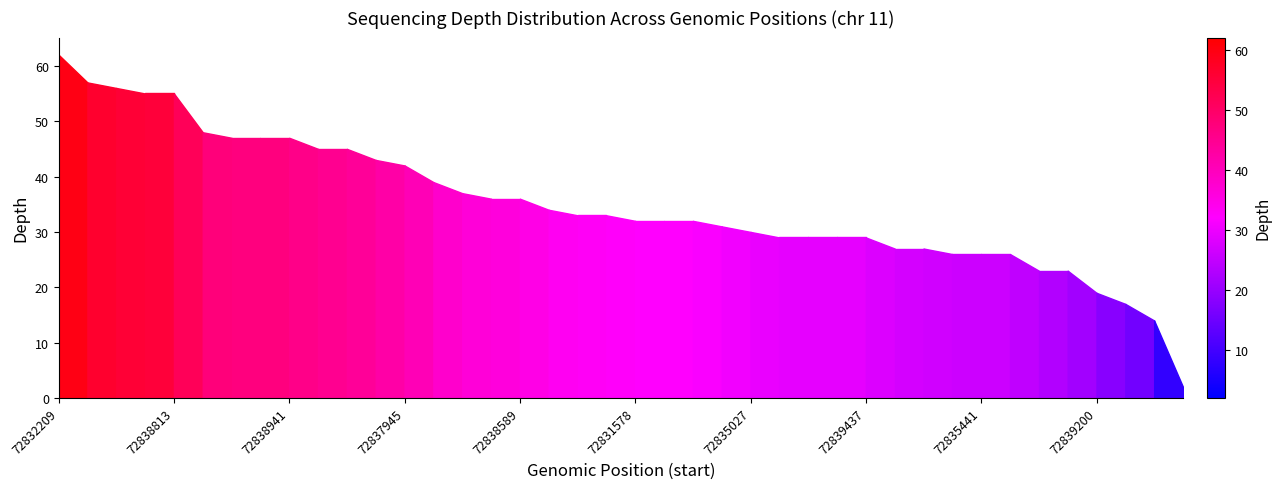

What is the greatest value displayed?

62